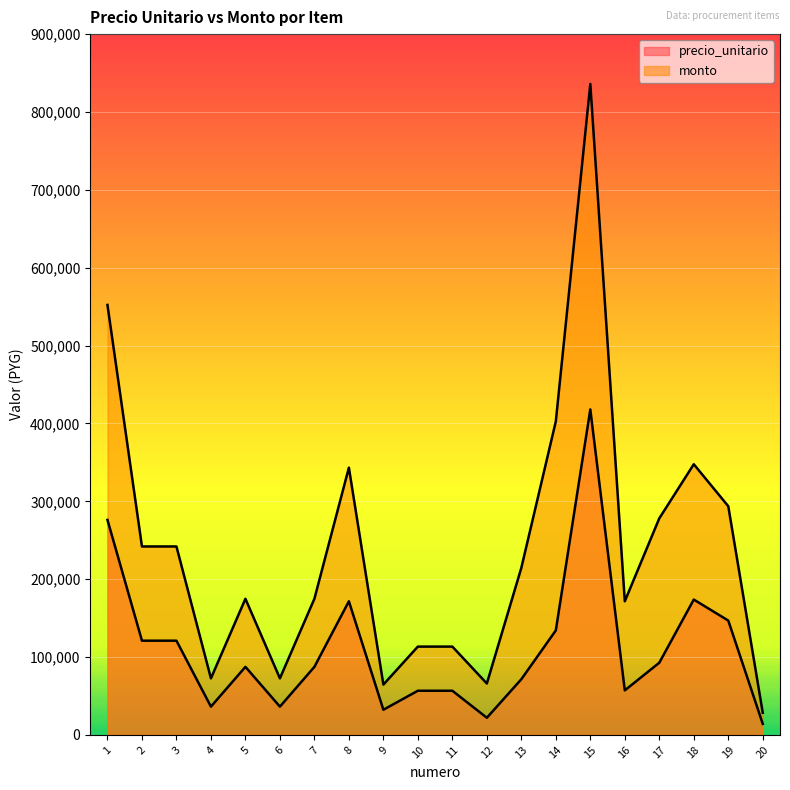

How many distinct data groups are displayed?

2